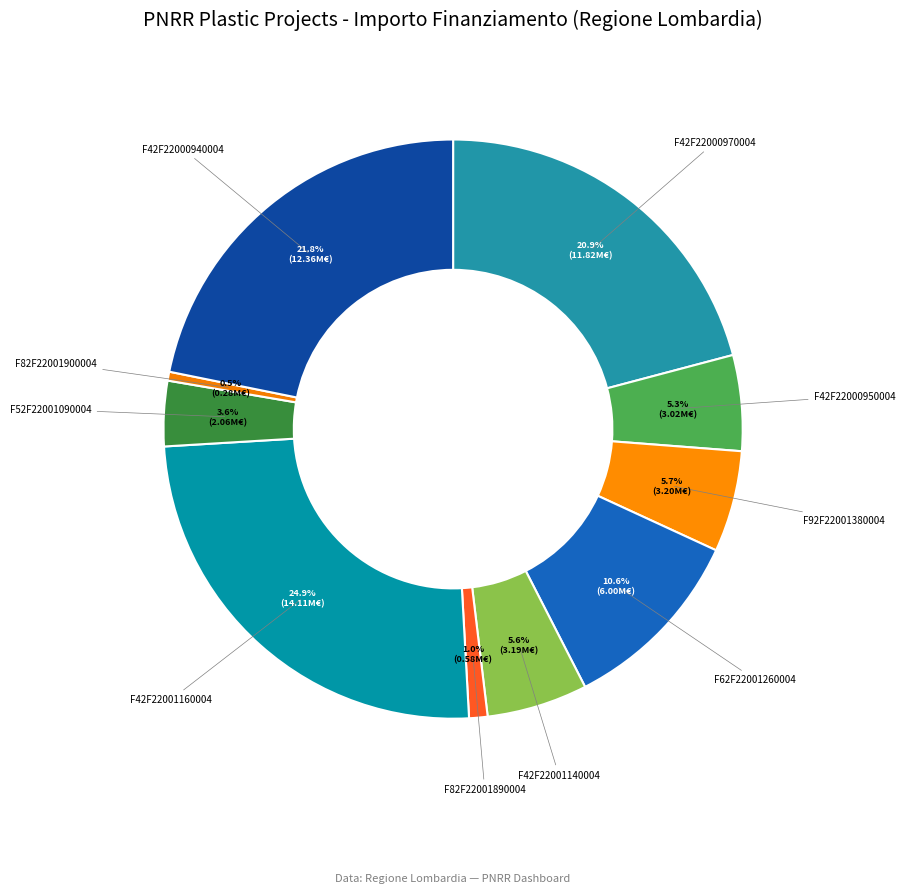

Which category has the biggest portion of the pie?

F42F22001160004